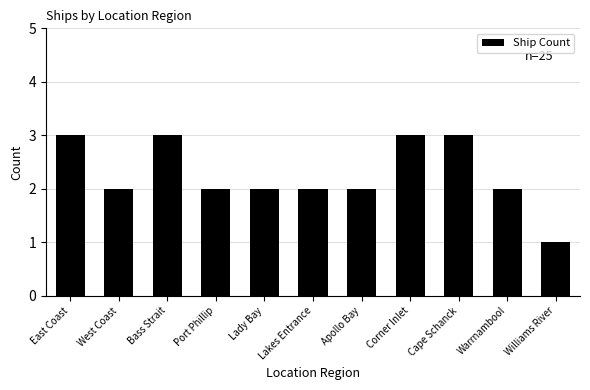

Approximately how many times larger is the value at Williams River compared to Warrnambool?

0.5